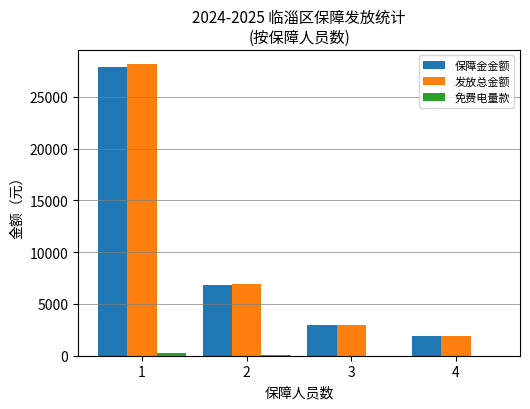

How many groups of bars are there?

4